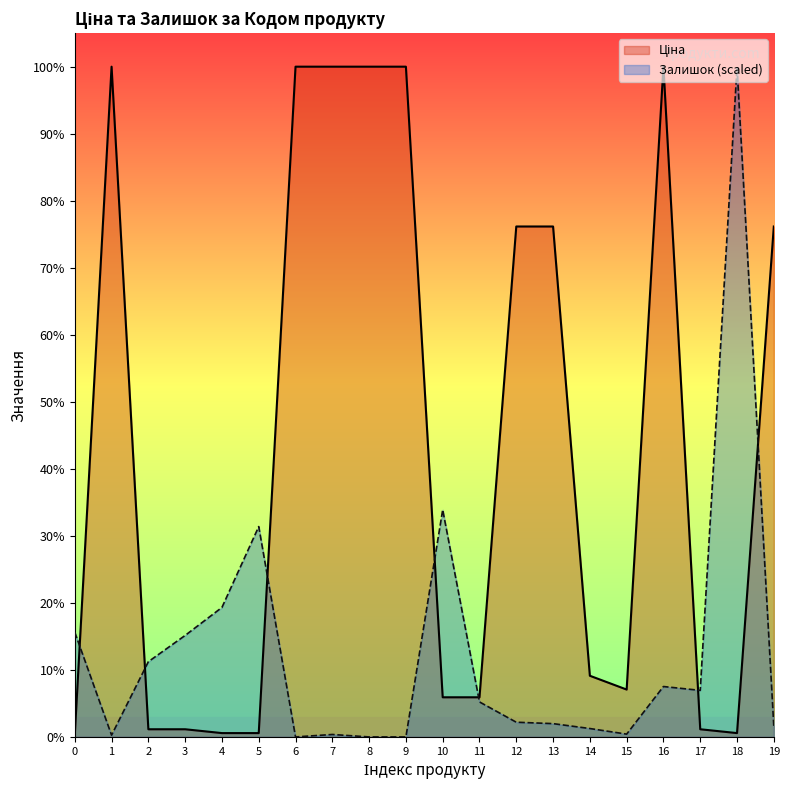

List the series in order of their peak value, lowest first.

Залишок, Ціна